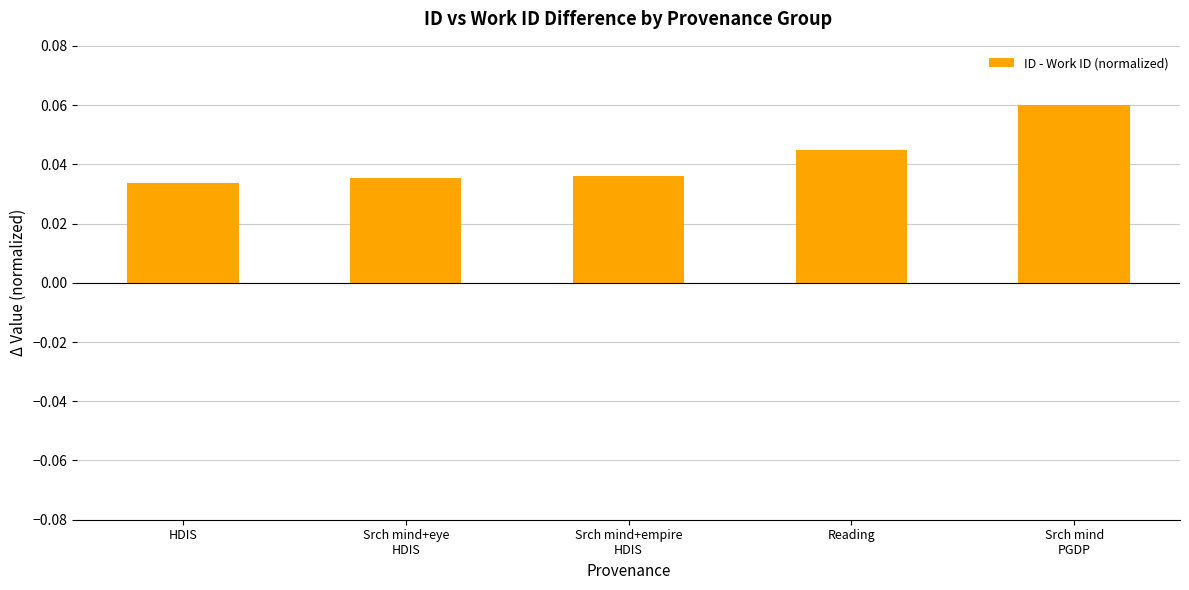

At which label is the value closest to 0?

HDIS